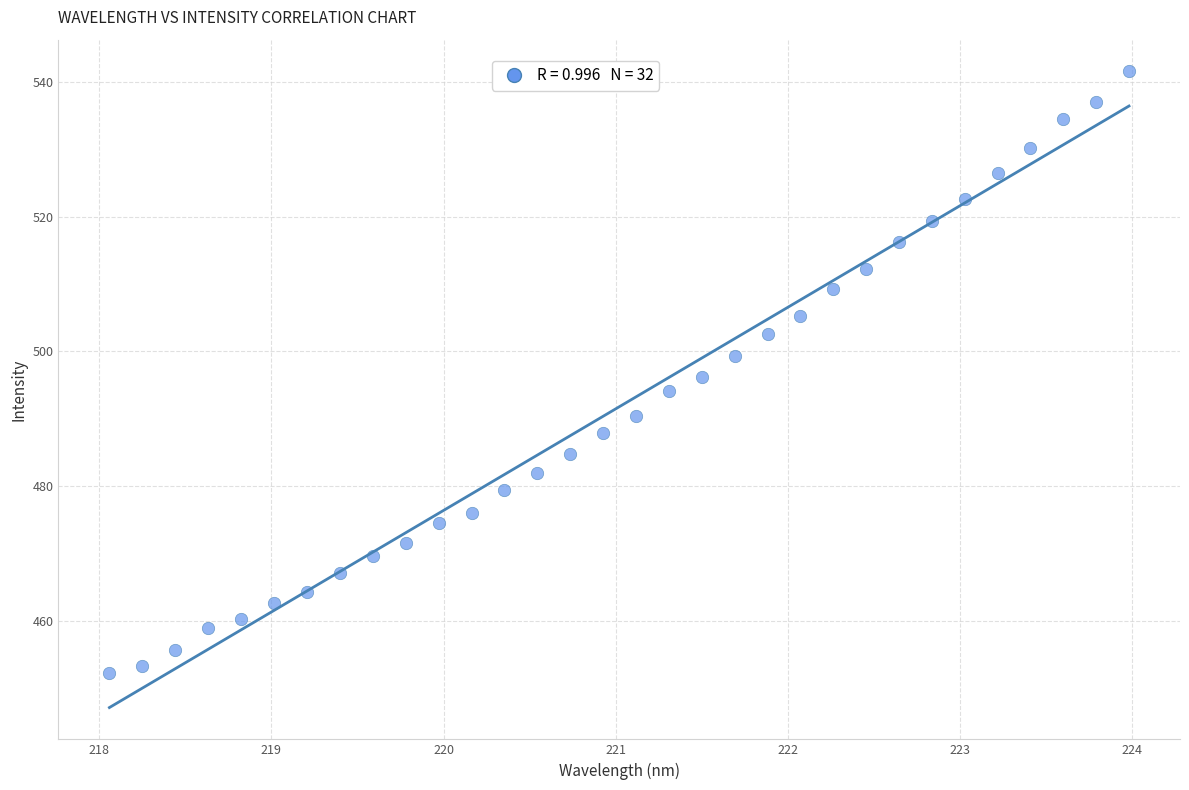

What is the range of Y values (max minus min)?

89.3